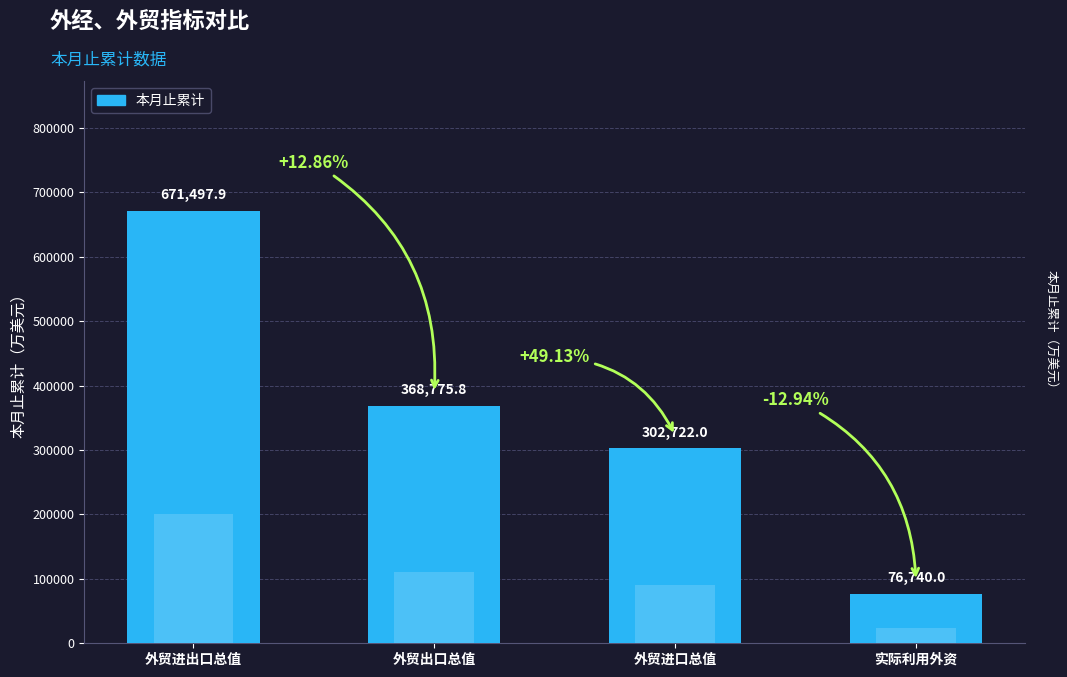

What is the greatest value displayed?

671497.9